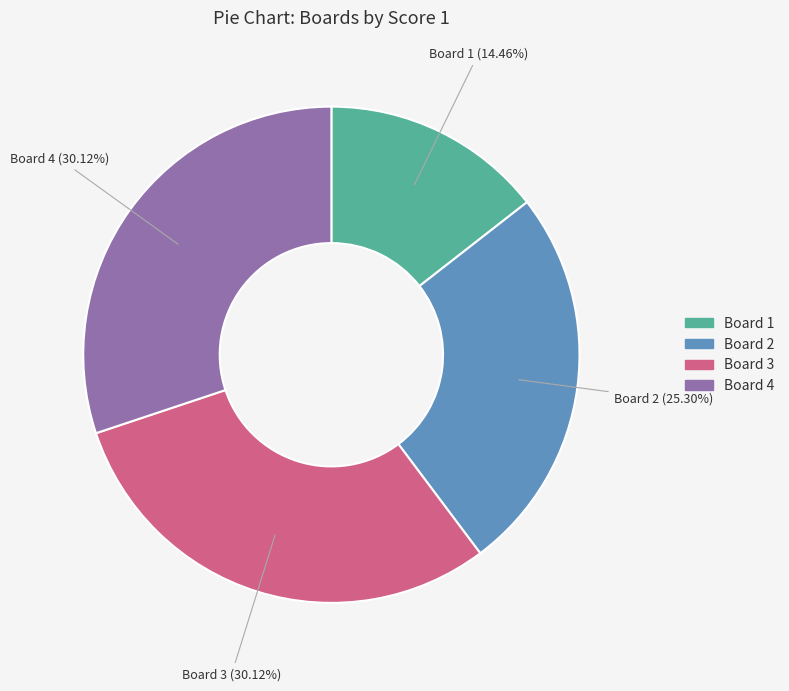

Is it true that Board 1 is 14% of the pie?

True